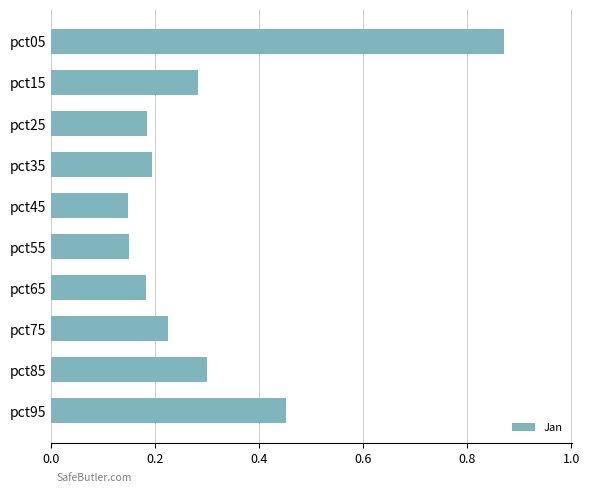

What is the change in value from pct55 to pct75?

+0.1